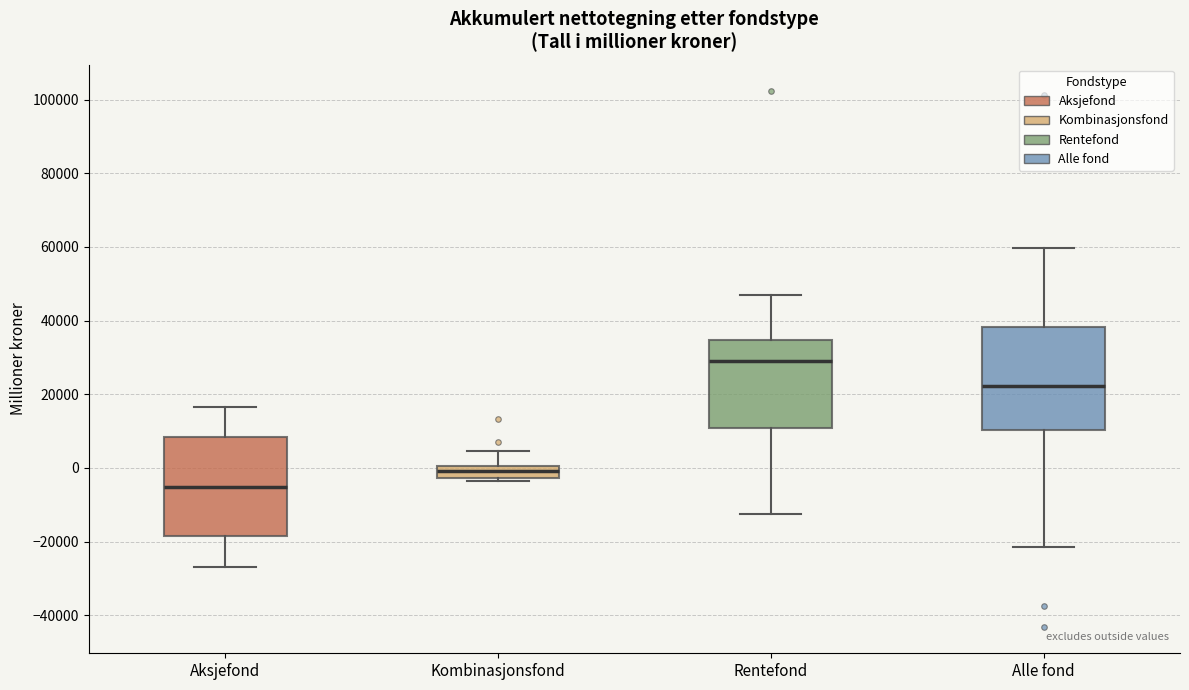

Reading left to right, transcribe this box plot: for each box, give where its median line is, the range the box spans, and where its two whiskers end, as read against the y-axis. The values are not printed on the chart, so give them approximately, as read against the axis.

Aksjefond: median -6000, box -18000 to 8000, whiskers -26000 to 16000
Kombinasjonsfond: median 0 (inside the box), box -2000 to 0, whiskers -4000 to 4000
Rentefond: median 30000, box 10000 to 34000, whiskers -12000 to 46000
Alle fond: median 22000, box 10000 to 38000, whiskers -22000 to 60000